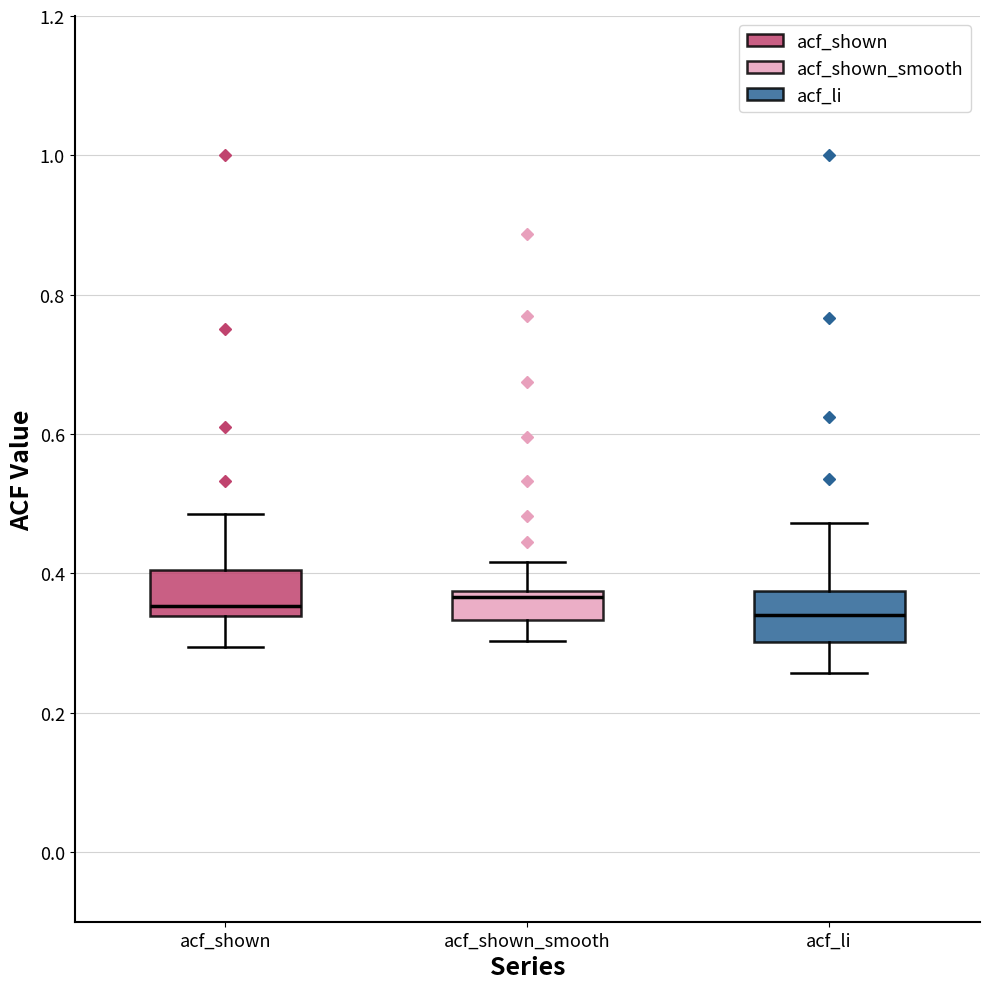

Where is the lower edge of the box for acf_shown_smooth on the y-axis? The values are not printed on the chart, so give them approximately, as read against the axis.

0.34